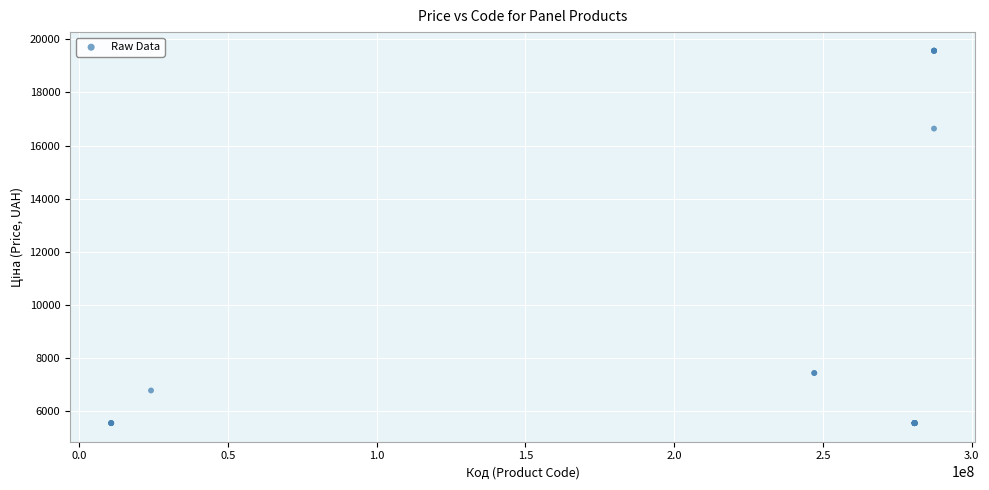

What Y value in the scatter plot is closest to 12562?

16636.8